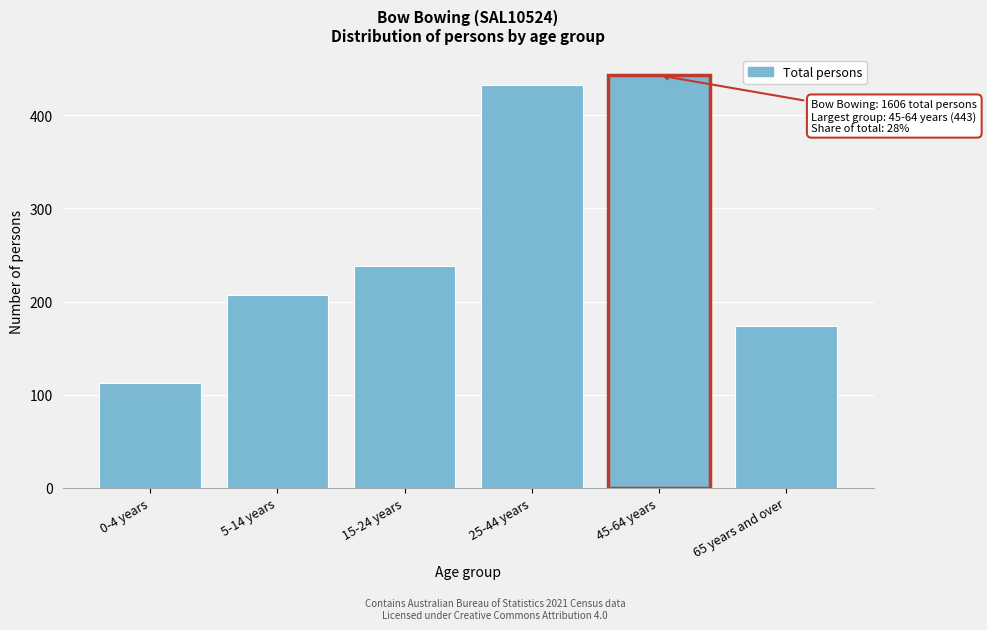

Reading left to right, extract all data points from this chart.

0-4 years=112	5-14 years=207	15-24 years=238	25-44 years=433	45-64 years=443	65 years and over=174